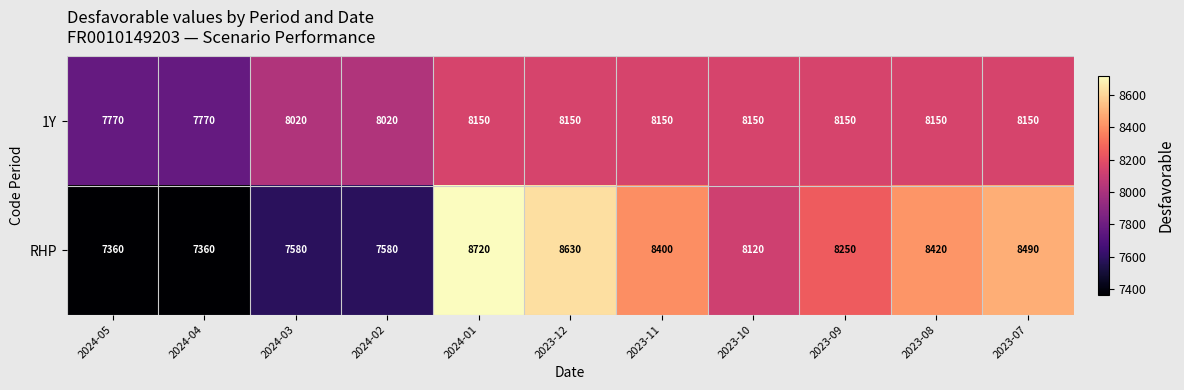

Reading left to right, extract all data points from this chart.

1Y: 7770	7770	8020	8020	8150	8150	8150	8150	8150	8150	8150
RHP: 7360	7360	7580	7580	8720	8630	8400	8120	8250	8420	8490